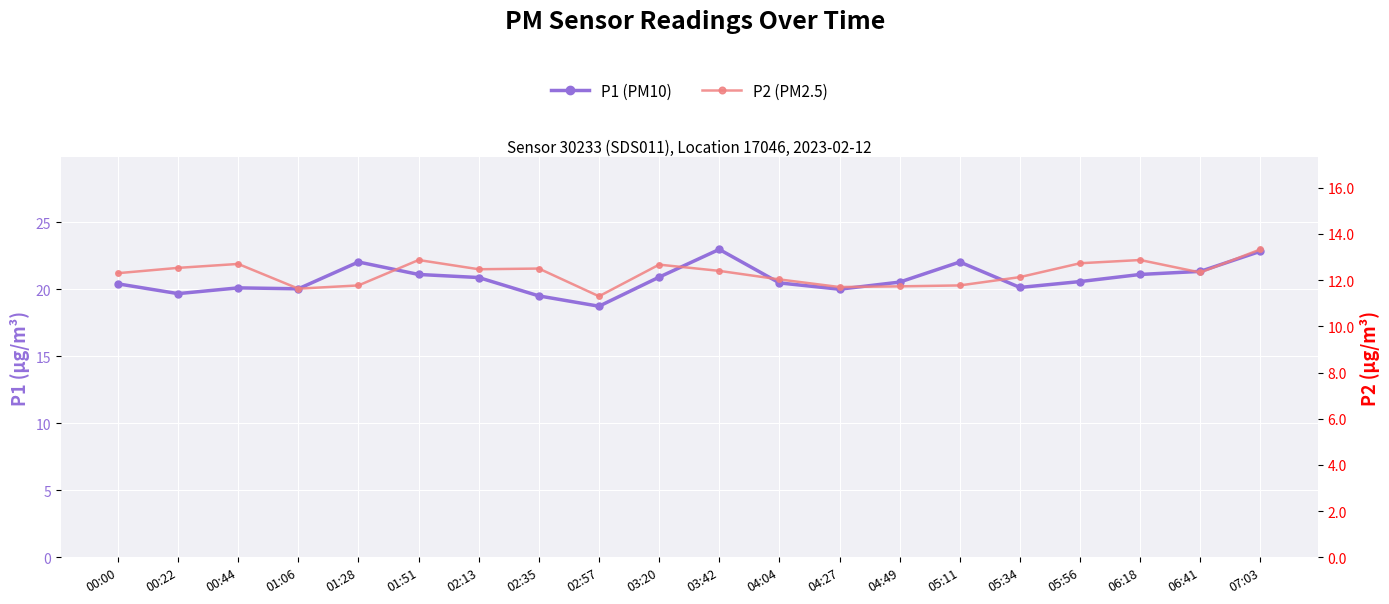

At which category does P2 (PM2.5) reach its first local peak?

00:44